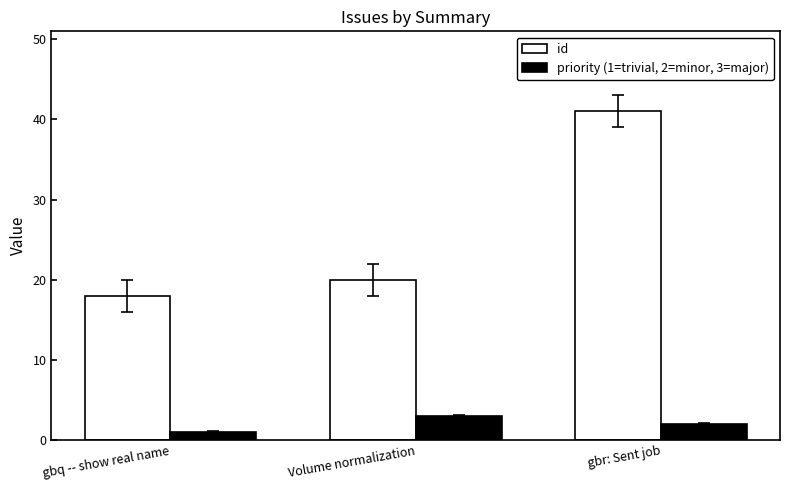

Rank the series by their average value, from lowest to highest.

priority (1=trivial, 2=minor, 3=major), id